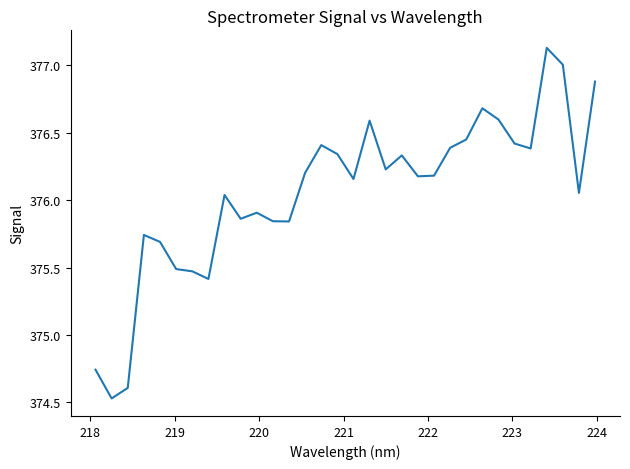

What is the smallest value displayed?

374.5